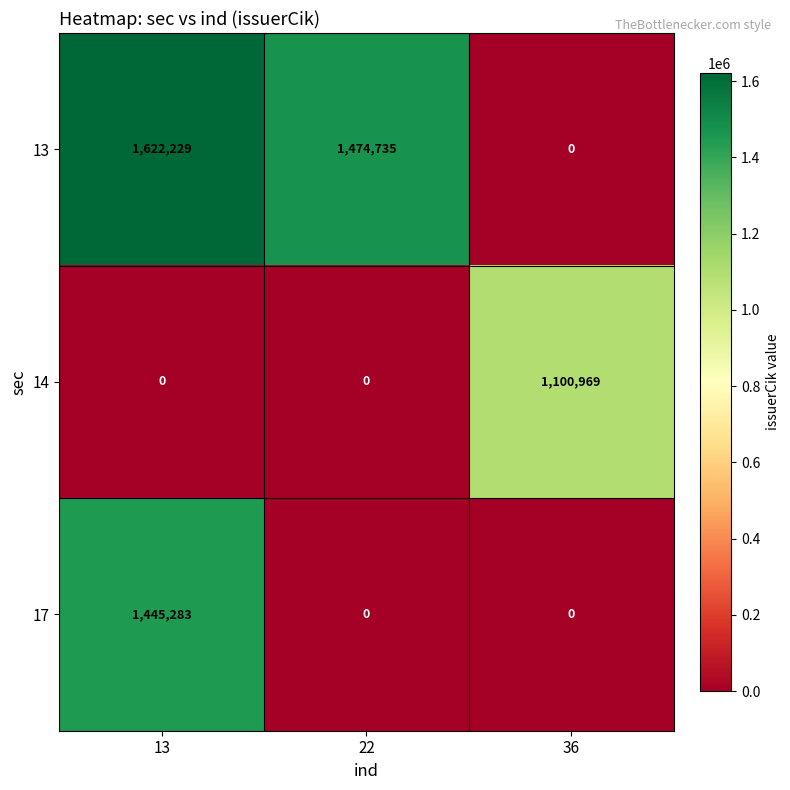

What is the sum of all 14 values?

1100969